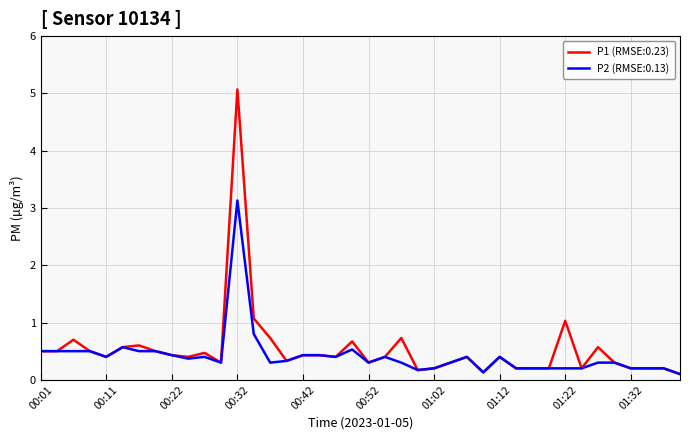

List the series in order of their peak value, lowest first.

P2 (RMSE:0.13), P1 (RMSE:0.23)